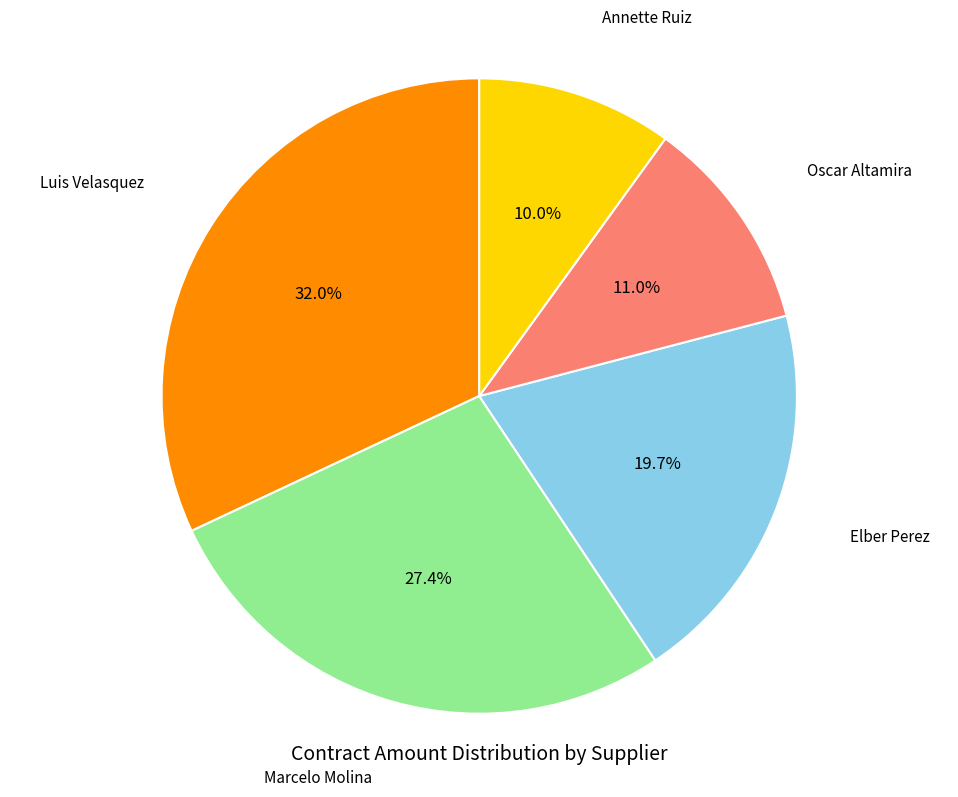

Which slice is the largest?

Luis Velasquez